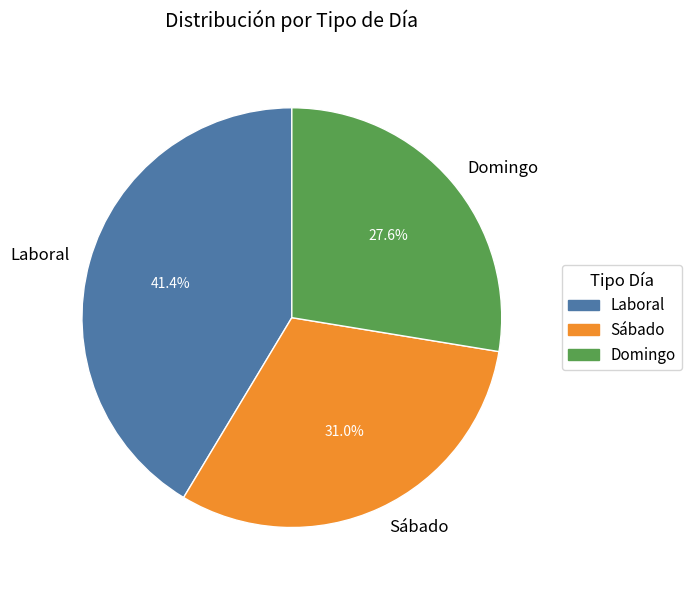

True or false: Laboral accounts for 41% of the total.

True